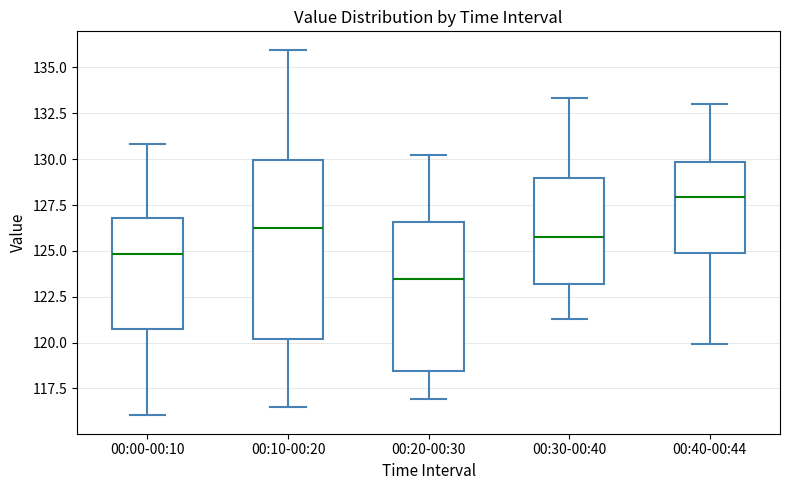

Reading left to right, transcribe this box plot: for each box, give where its median line is, the range the box spans, and where its two whiskers end, as read against the y-axis. The values are not printed on the chart, so give them approximately, as read against the axis.

00:00-00:10: median 125.0, box 120.5 to 127.0, whiskers 116.0 to 131.0
00:10-00:20: median 126.0, box 120.0 to 130.0, whiskers 116.5 to 136.0
00:20-00:30: median 123.5, box 118.5 to 126.5, whiskers 117.0 to 130.5
00:30-00:40: median 125.5, box 123.0 to 129.0, whiskers 121.5 to 133.5
00:40-00:44: median 128.0, box 125.0 to 130.0, whiskers 120.0 to 133.0